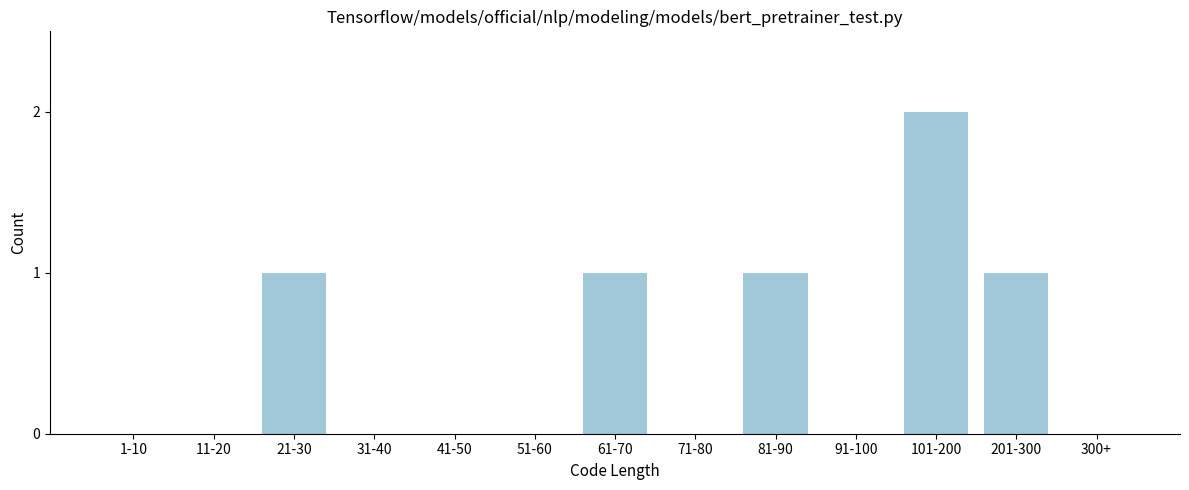

Reading left to right, transcribe all the data shown in this chart.

1-10=0	11-20=0	21-30=1	31-40=0	41-50=0	51-60=0	61-70=1	71-80=0	81-90=1	91-100=0	101-200=2	201-300=1	300+=0